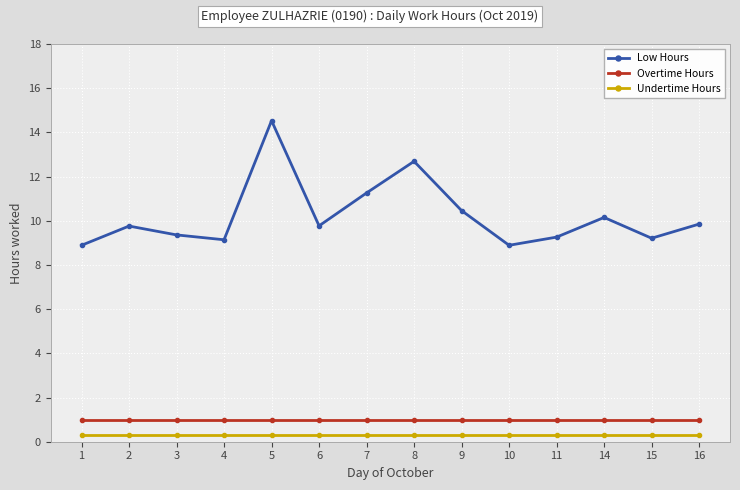

True or false: Undertime Hours and Overtime Hours cross at least once.

False